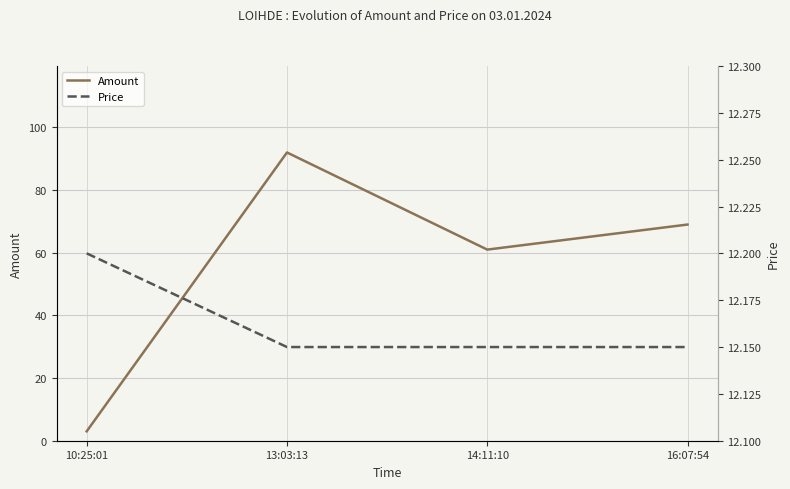

Reading left to right, transcribe all the data shown in this chart.

Amount: 10:25:01=3.0	13:03:13=92.0	14:11:10=61.0	16:07:54=69.0
Price: 10:25:01=12.2	13:03:13=12.2	14:11:10=12.2	16:07:54=12.2